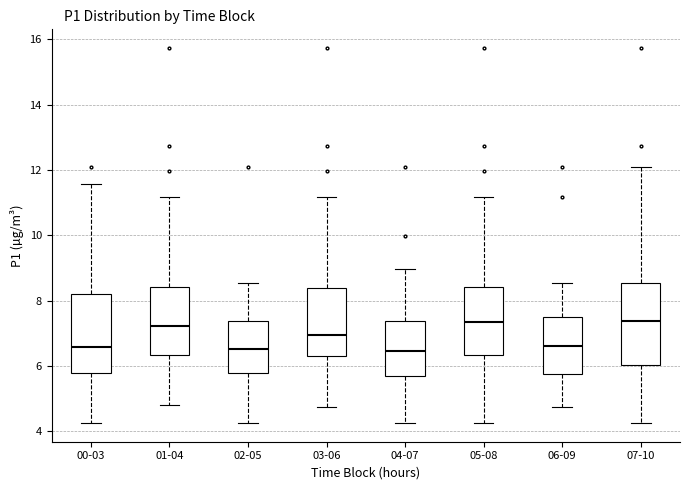

Where does the lower whisker of the box for 03-06 end on the y-axis? The values are not printed on the chart, so give them approximately, as read against the axis.

4.8